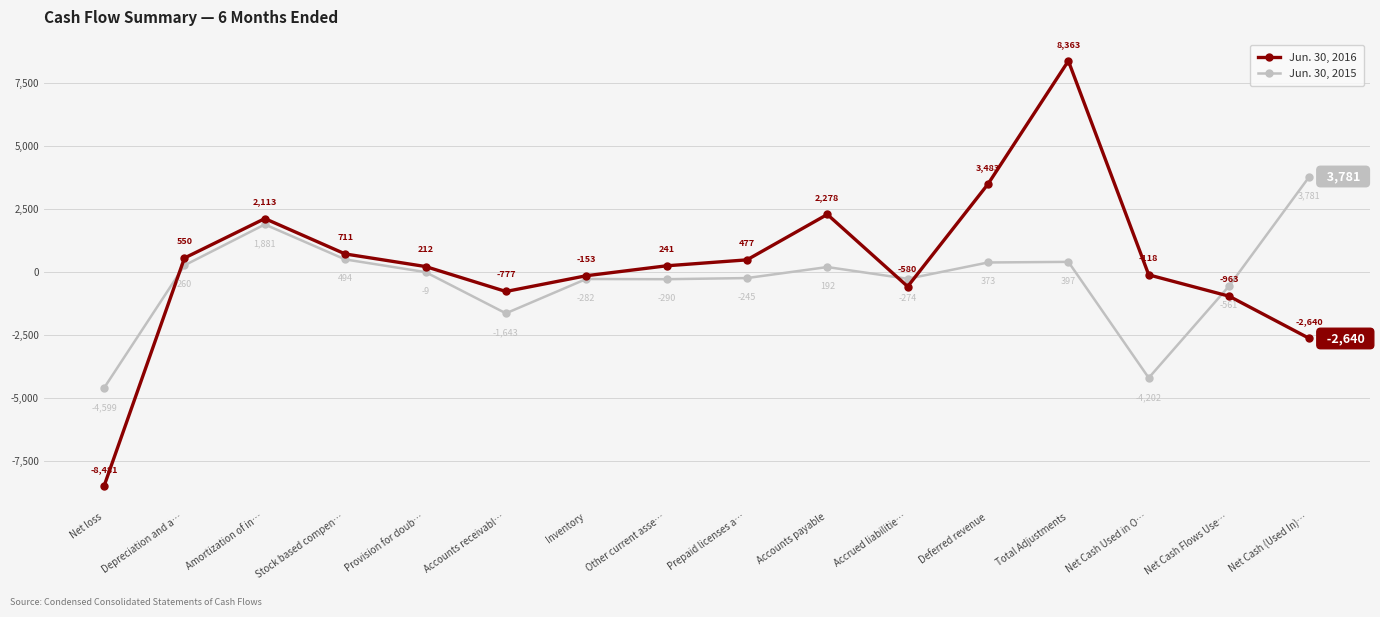

Which series has the largest total across all categories?

Jun. 30, 2016